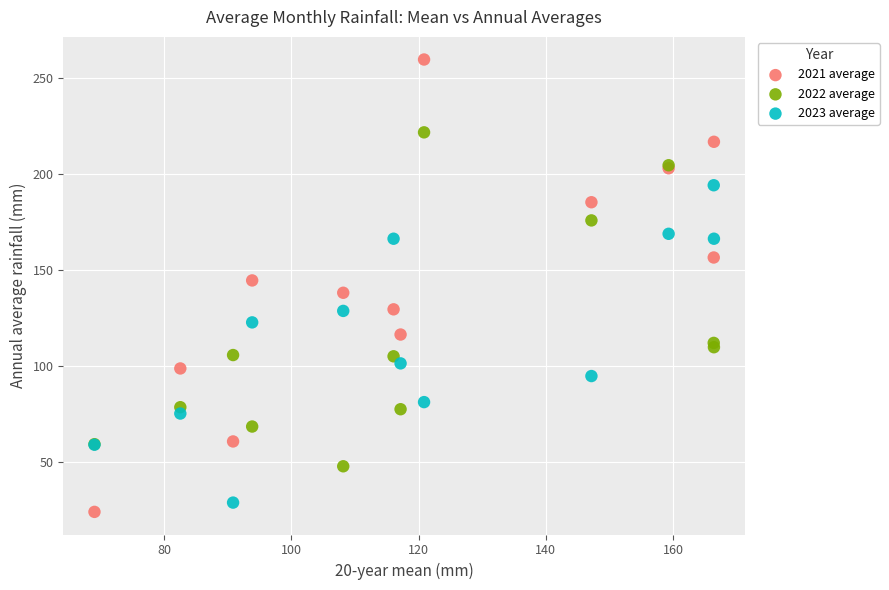

Which series reaches the maximum Y coordinate?

2021 average